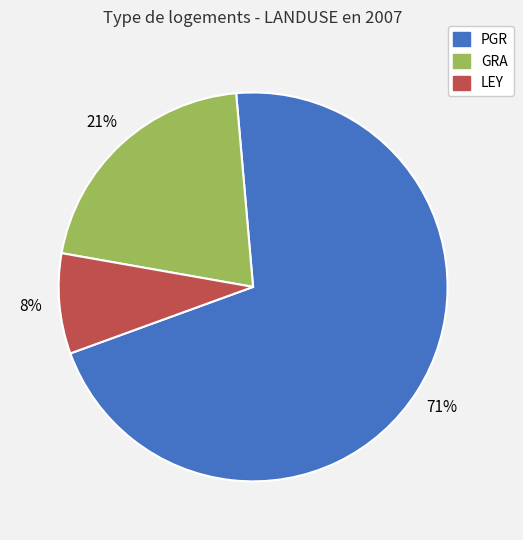

Is there a majority slice in this chart?

Yes